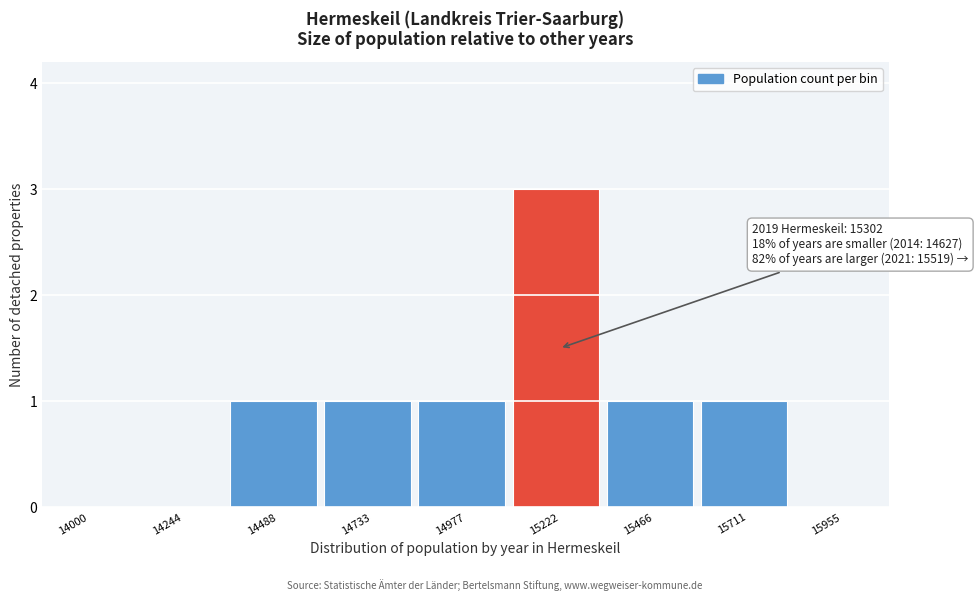

Reading left to right, list all the values displayed in this chart.

14000=0	14244=0	14488=1	14733=1	14977=1	15222=3	15466=1	15711=1	15955=0